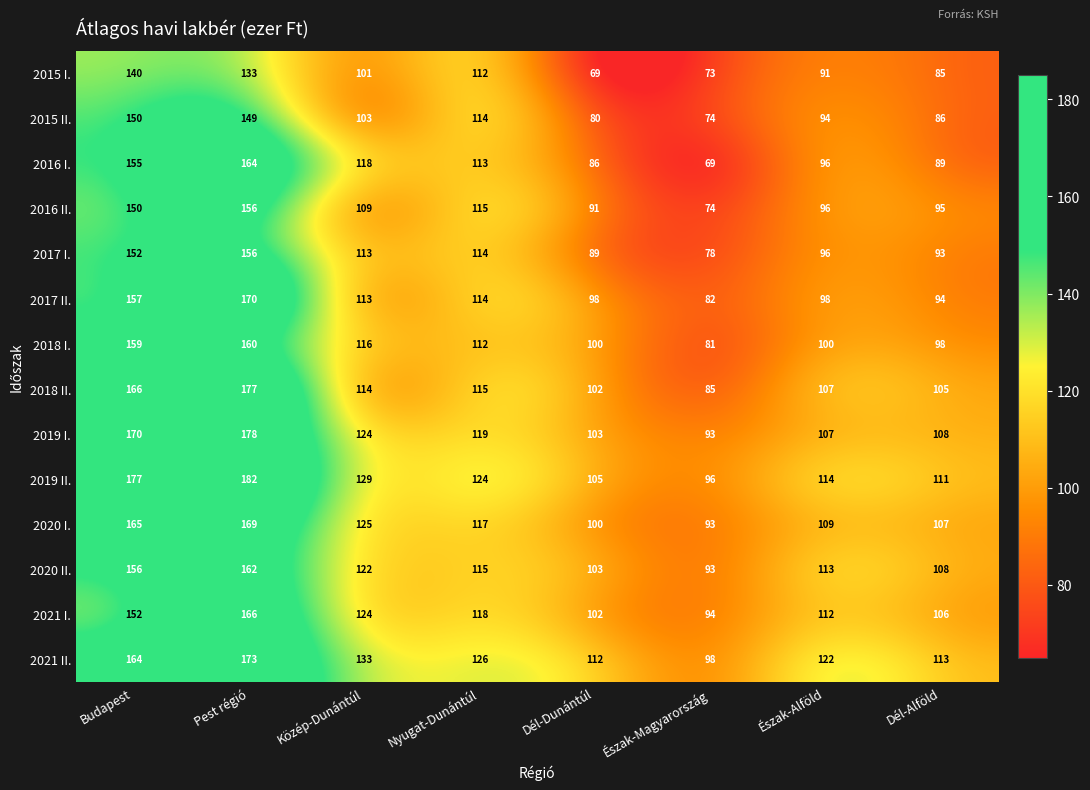

What is the minimum value for 2015 II.?

74